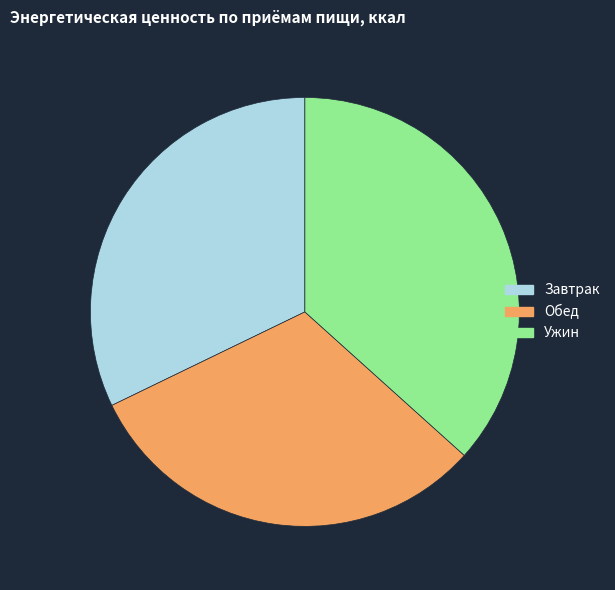

What is the ratio of the value at Завтрак to the value at Ужин?

0.9